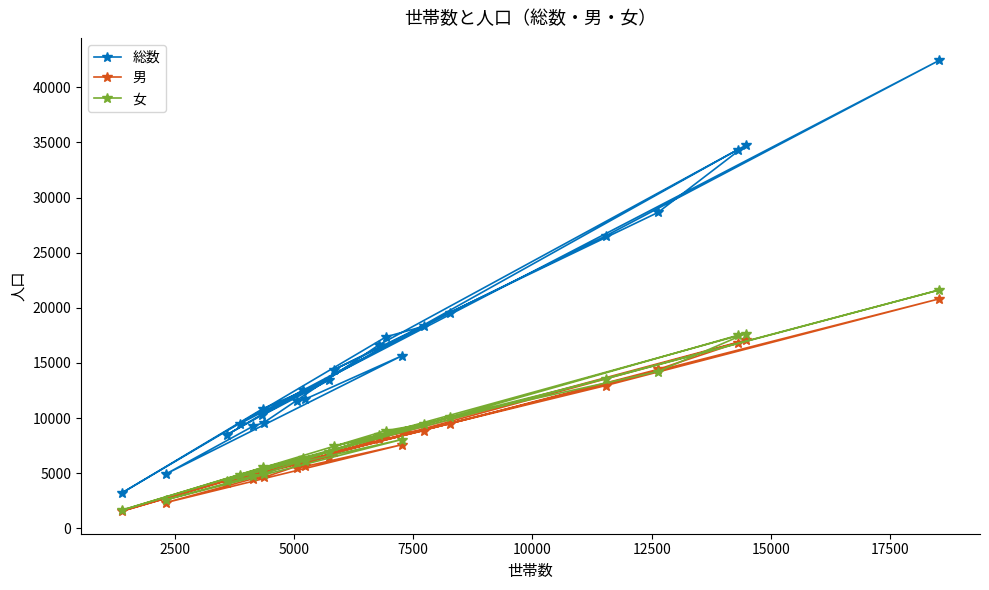

List the series in order of their peak value, lowest first.

男, 女, 総数